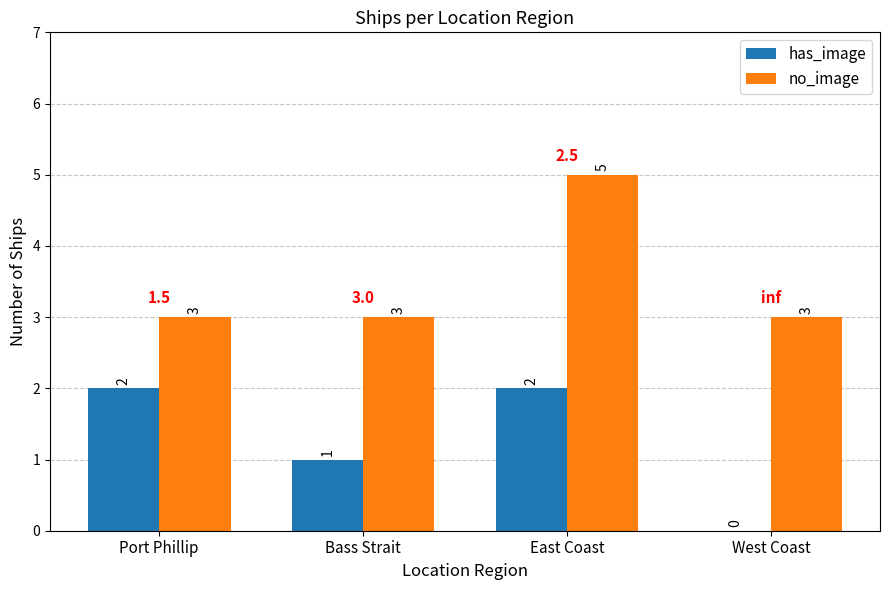

What is the spread (max minus min) of values at Port Phillip?

1